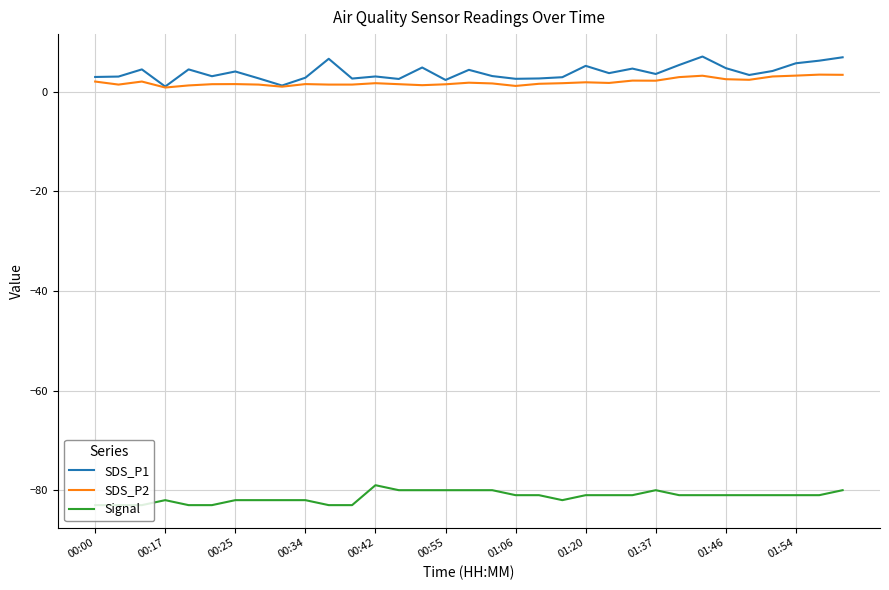

Which series has the widest spread of values?

SDS_P1